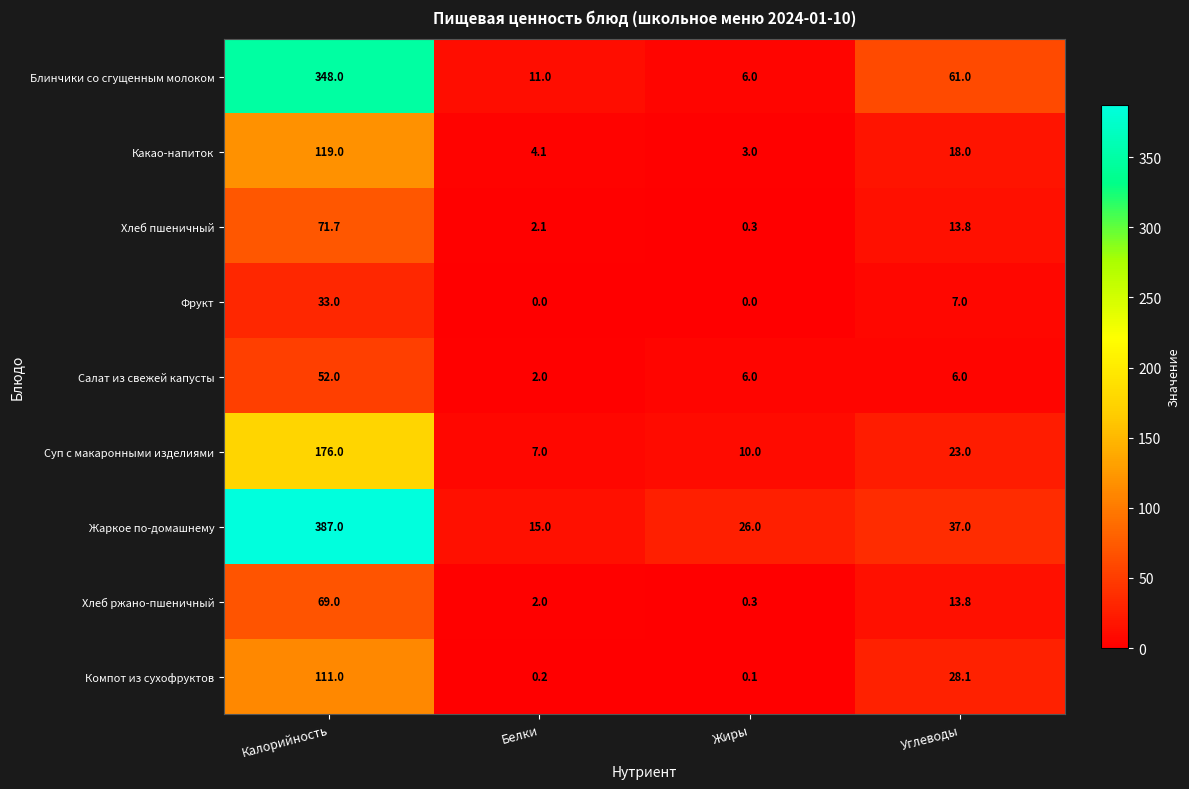

What is the difference between the Фрукт values at Калорийность and Углеводы?

26.0